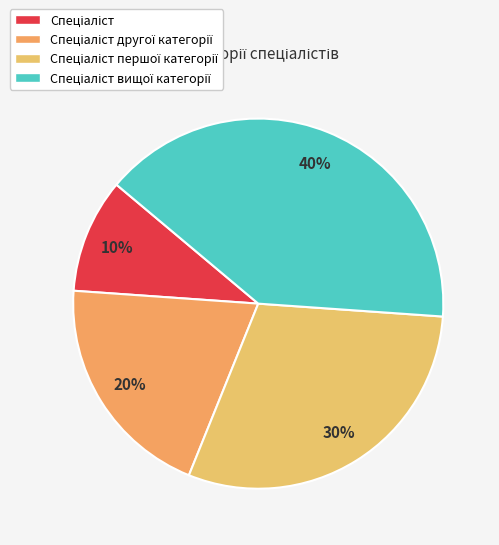

Count the number of slices in the pie.

4